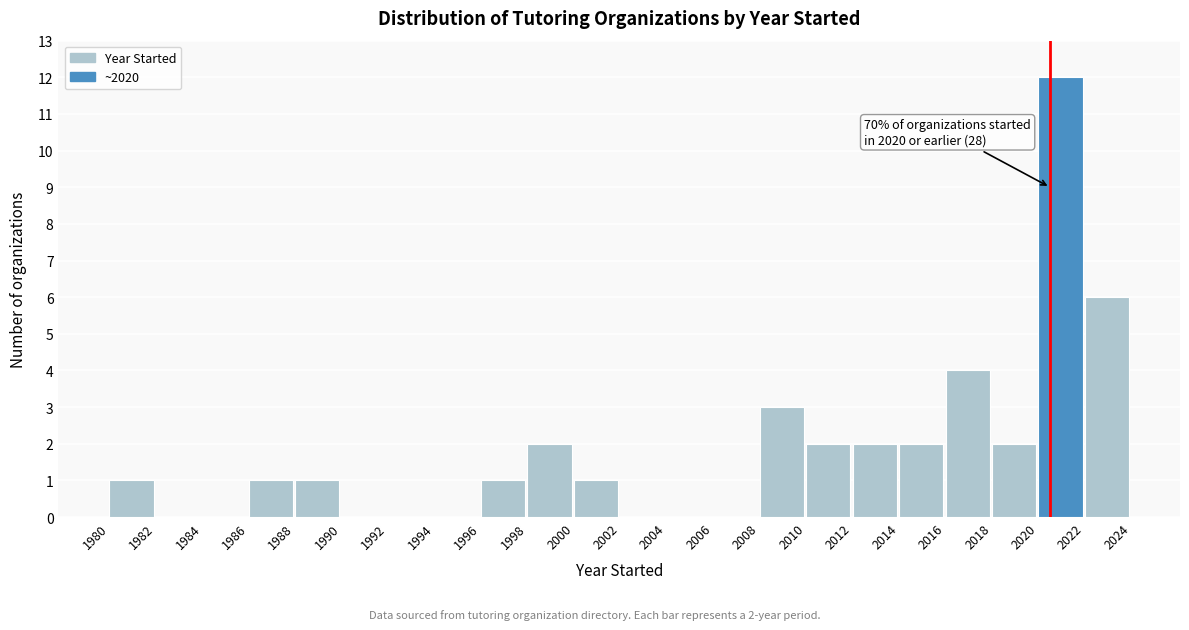

Over which range of the x-axis is the bar tallest?

2020 to 2022